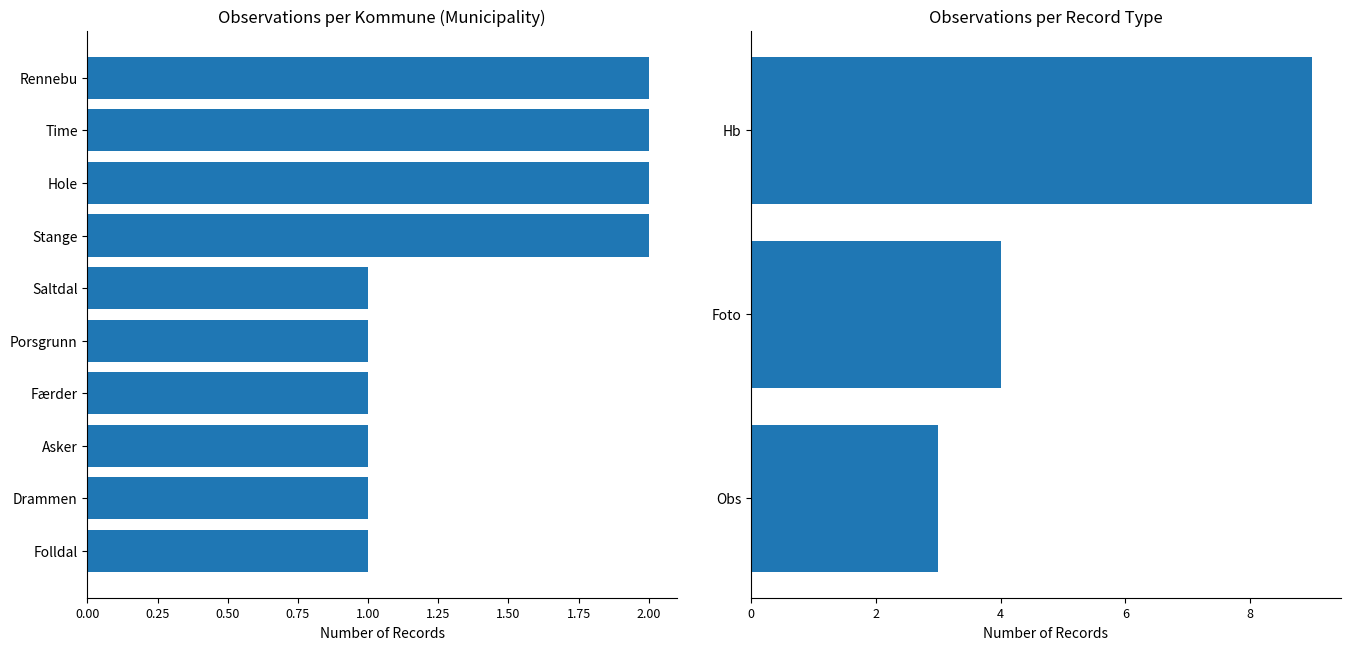

Where does the data first go above 6?

Hb